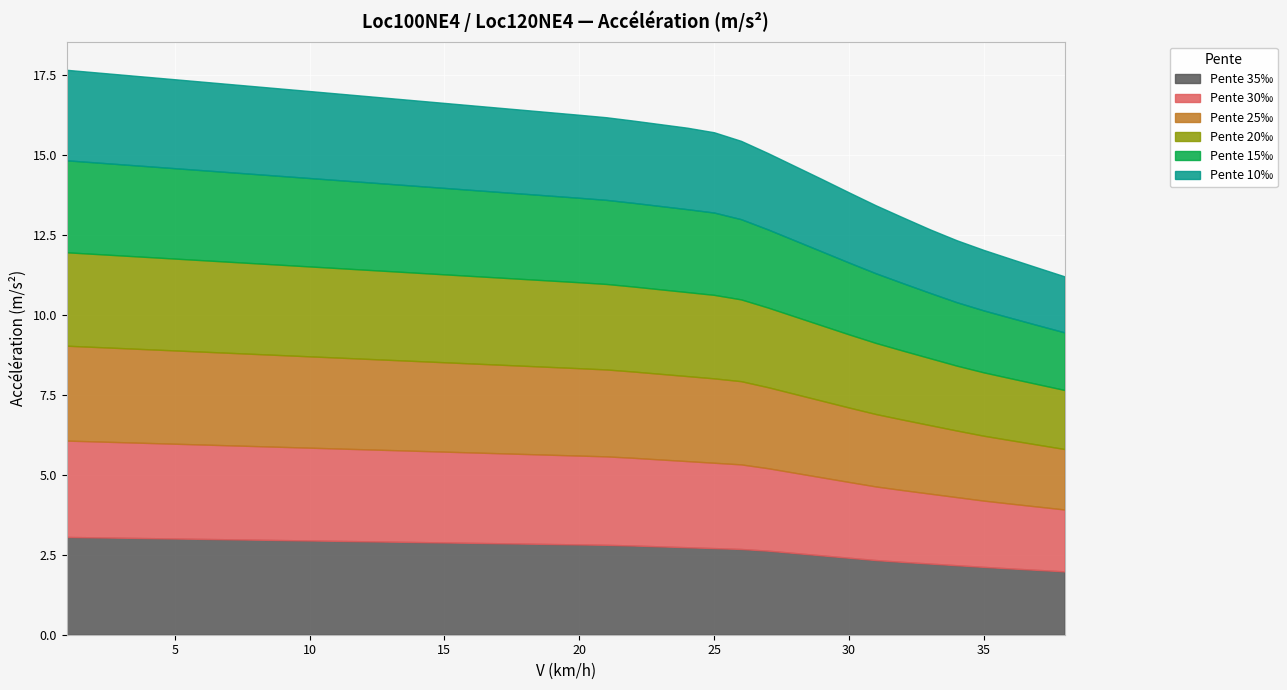

What is the highest value of the Pente 30‰ series?

3.0